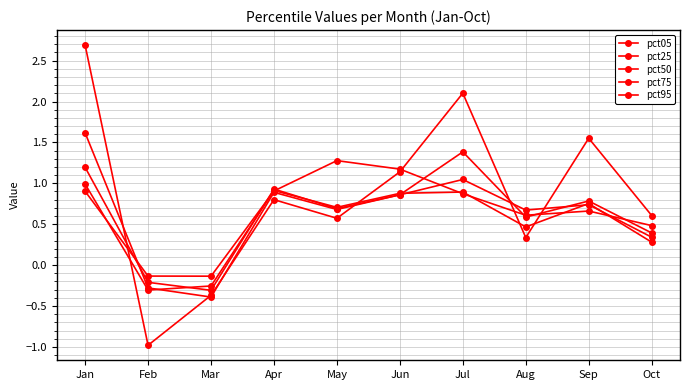

At which label does pct50 reach its minimum?

Mar